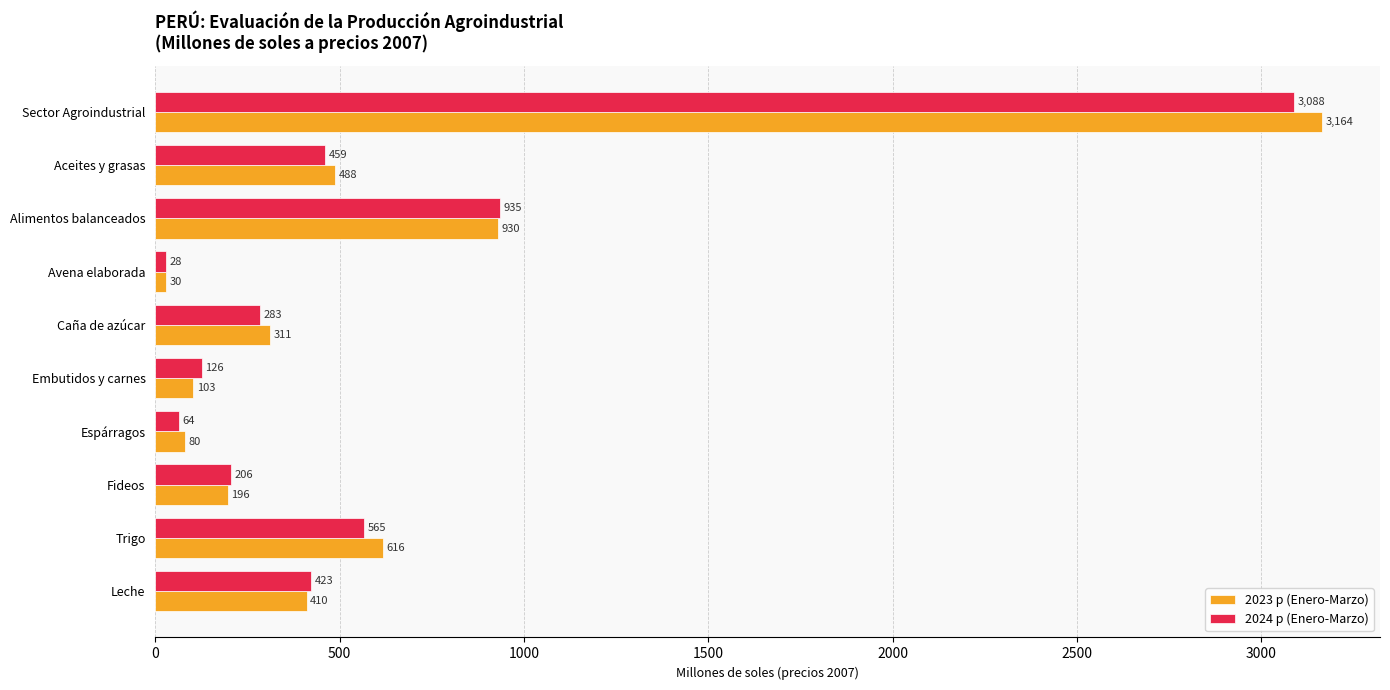

What is the difference between the maximum and minimum values in the 2023 p (Enero-Marzo) series?

3134.1